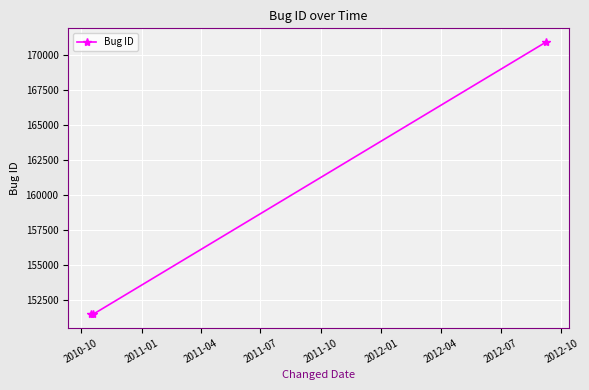

What is the difference between the maximum and minimum values?

19445